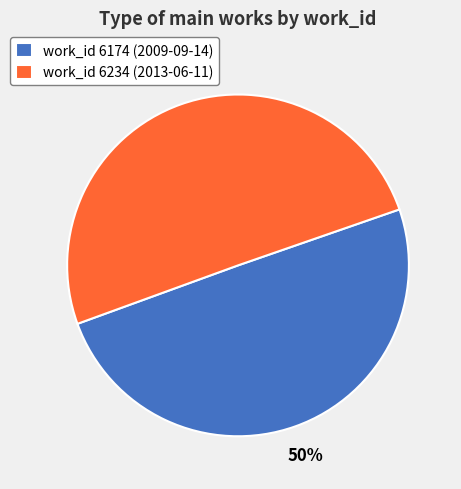

To the nearest percent, what percentage of the pie is work_id 6234 (2013-06-11)?

50%